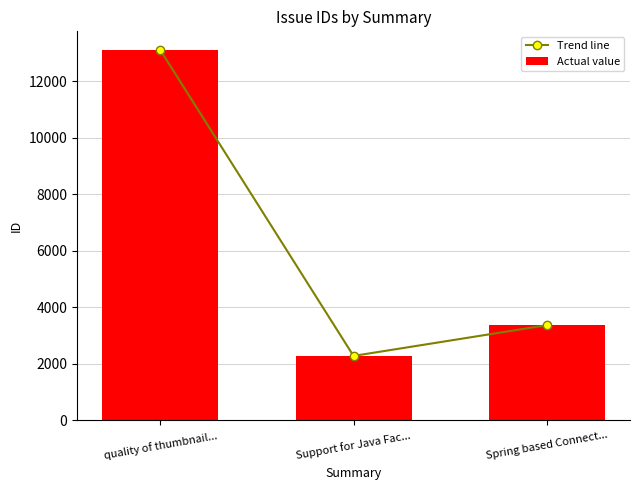

Between quality of thumbnail... and Spring based Connect..., which series saw the biggest shift?

Trend line